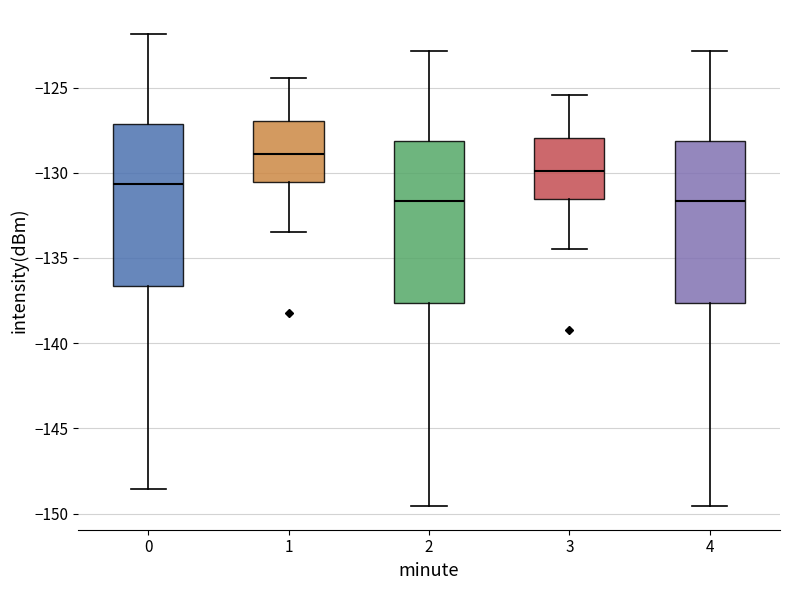

Reading left to right, read every box against the y-axis: the position of its median line, the range the box covers, and the ends of its whiskers. The values are not printed on the chart, so give them approximately, as read against the axis.

0: median -130.5, box -136.5 to -127.0, whiskers -148.5 to -122.0
1: median -129.0, box -130.5 to -127.0, whiskers -133.5 to -124.5
2: median -131.5, box -137.5 to -128.0, whiskers -149.5 to -123.0
3: median -130.0, box -131.5 to -128.0, whiskers -134.5 to -125.5
4: median -131.5, box -137.5 to -128.0, whiskers -149.5 to -123.0